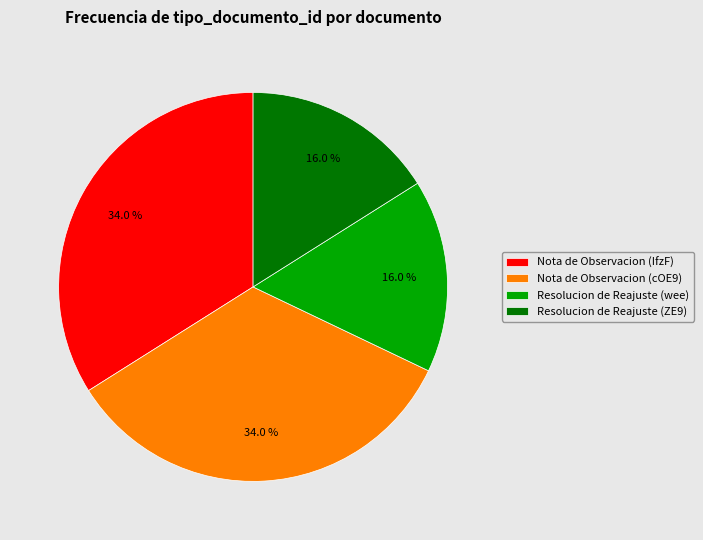

To the nearest percent, what is the average slice percentage?

25%